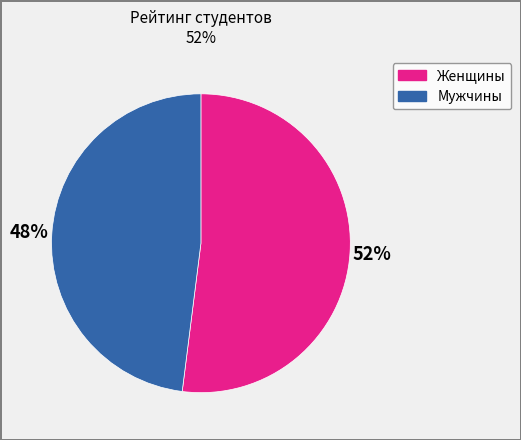

How many segments does this pie chart have?

2